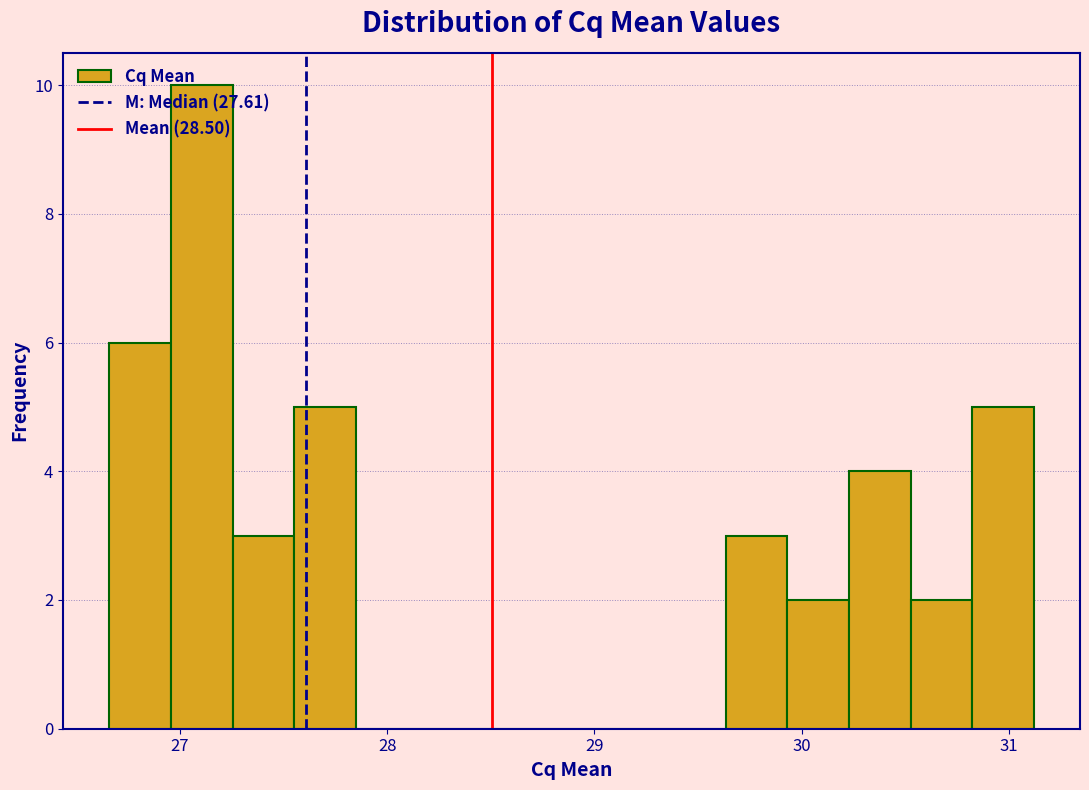

Read against the x-axis, roughly where is the centre of the tallest bar?

27.1